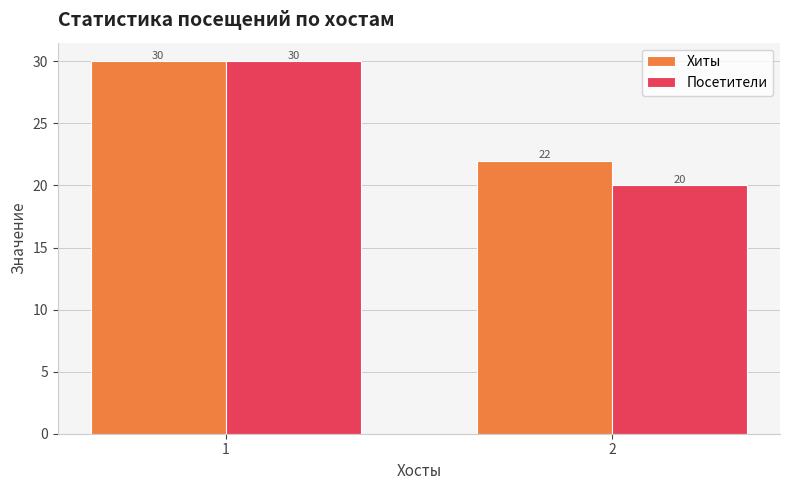

List the labels in order of Посетители value, smallest first.

2, 1